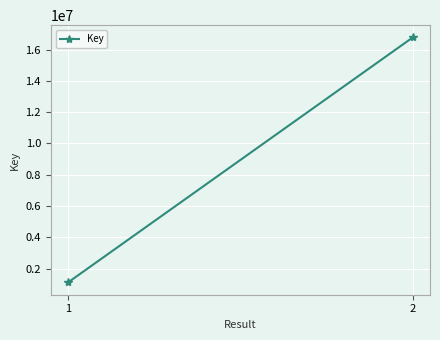

Which label corresponds to the smallest value in the chart?

1